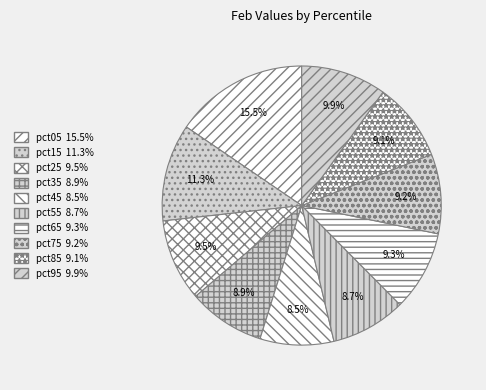

The pct15 slice represents 1% of the pie. True or false?

False